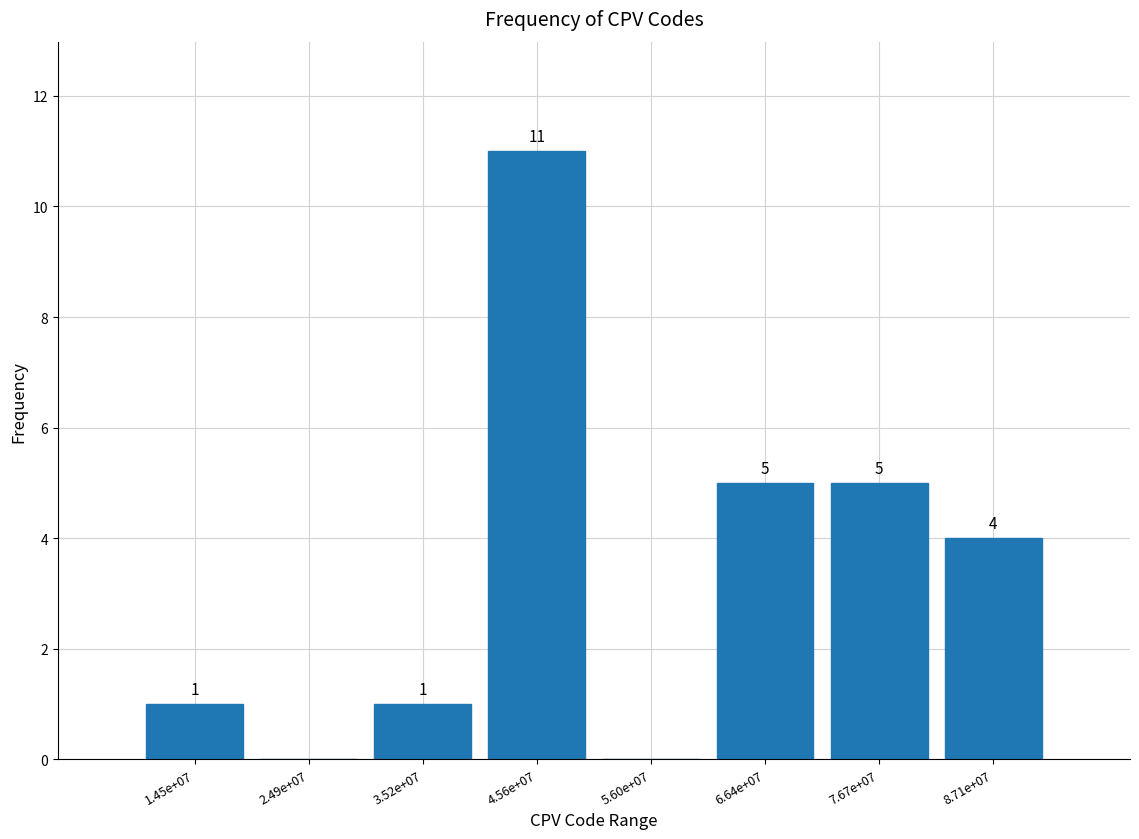

Reading left to right, what are all the values shown in this chart?

1.45e+07=1	2.49e+07=0	3.52e+07=1	4.56e+07=11	5.60e+07=0	6.64e+07=5	7.67e+07=5	8.71e+07=4